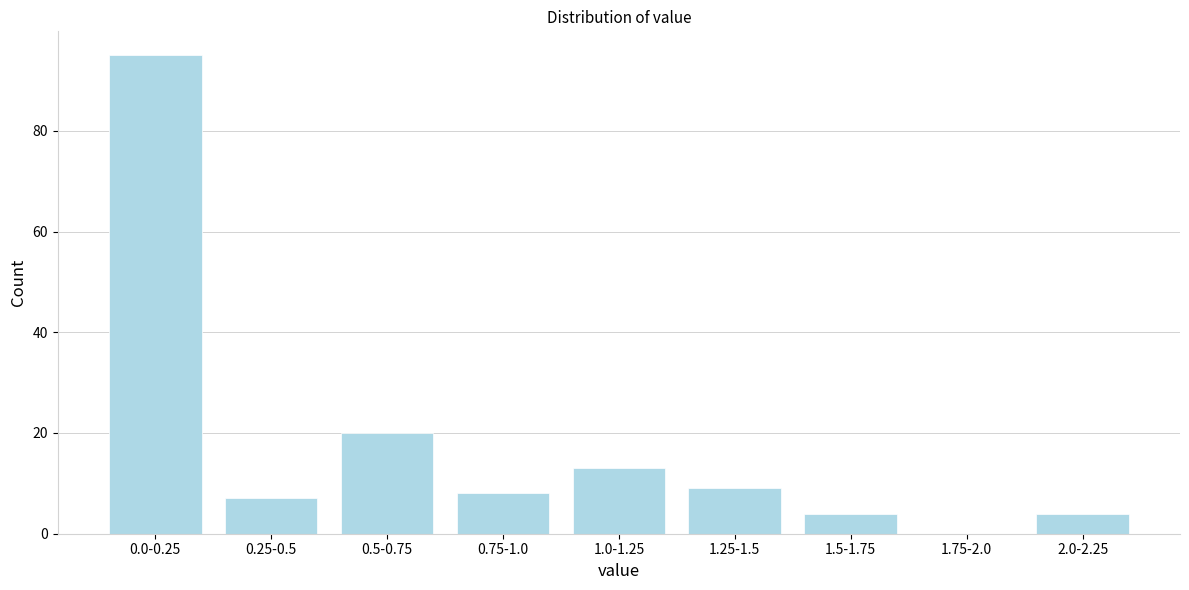

Reading left to right, list all the values displayed in this chart.

0.0-0.25=95	0.25-0.5=7	0.5-0.75=20	0.75-1.0=8	1.0-1.25=13	1.25-1.5=9	1.5-1.75=4	1.75-2.0=0	2.0-2.25=4